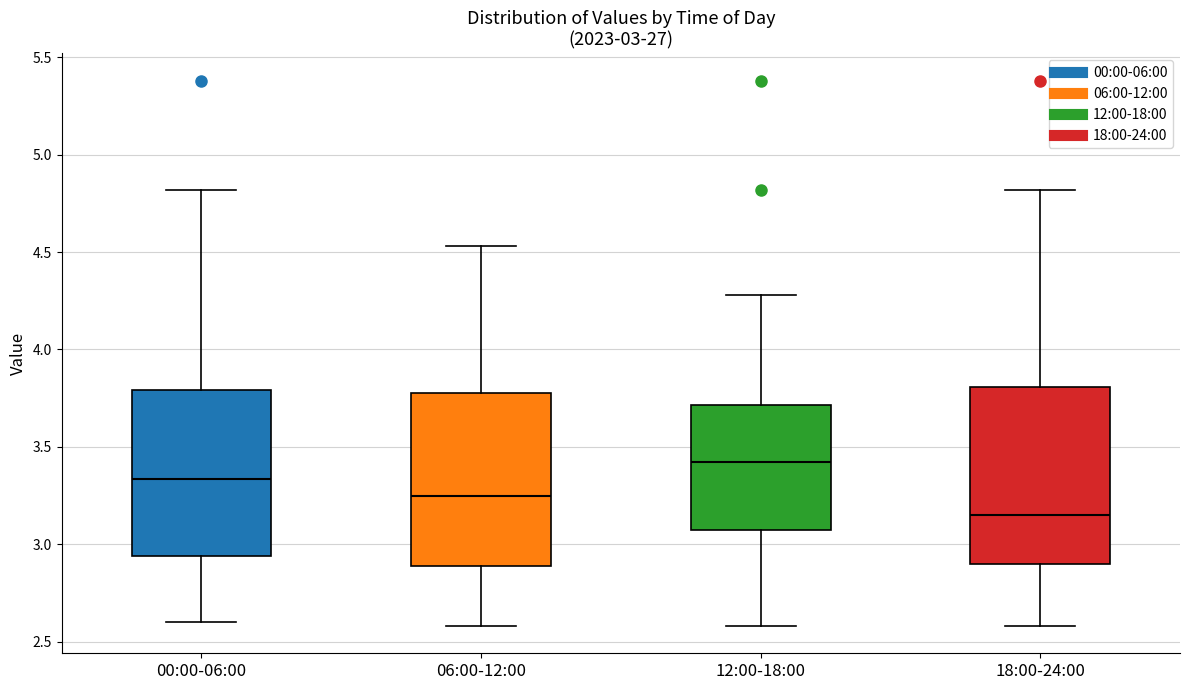

Which box's median line is the highest?

12:00-18:00